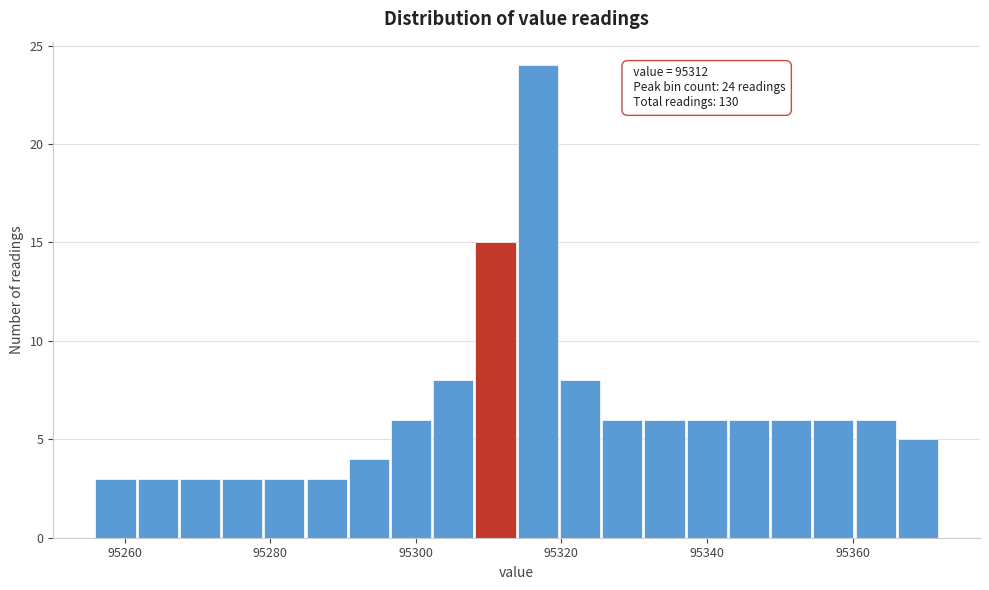

Read against the x-axis, roughly where is the centre of the tallest bar?

95316